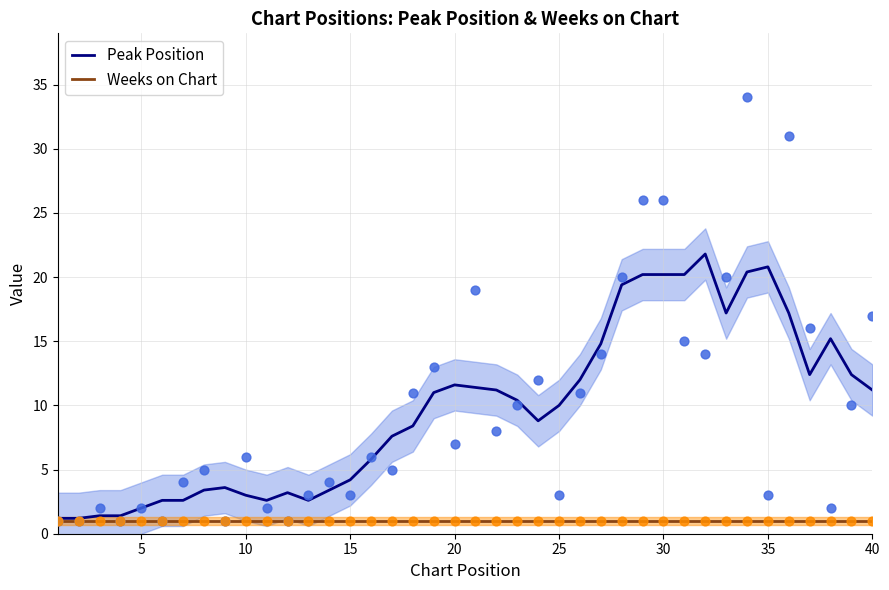

What is the highest value of the Peak Position series?

21.8